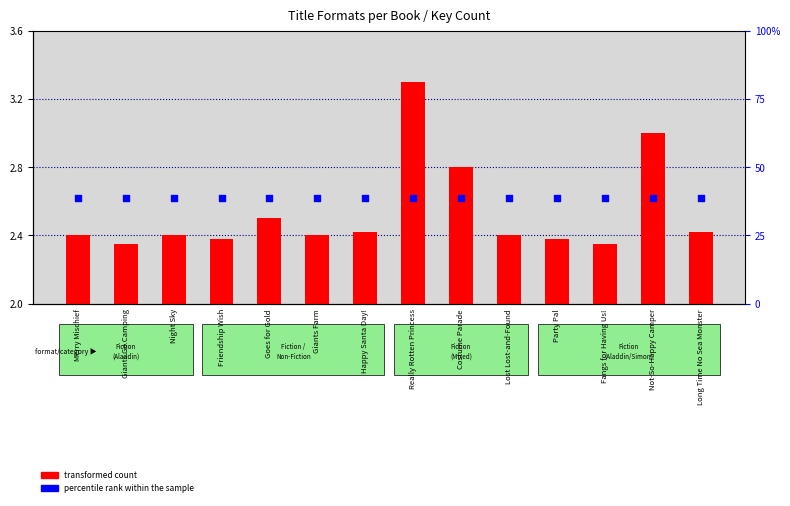

At how many categories does at least one series exceed 0?

14